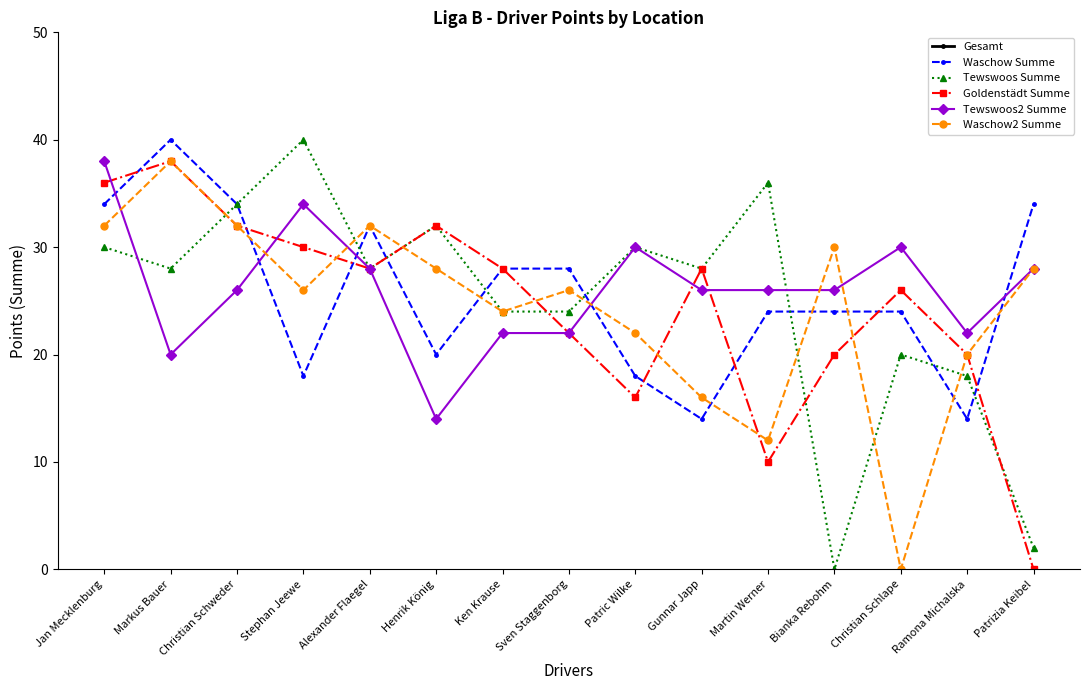

List the labels in order of Waschow Summe value, largest first.

Markus Bauer, Jan Mecklenburg, Christian Schweder, Patrizia Keibel, Alexander Flaegel, Ken Krause, Sven Staggenborg, Martin Werner, Bianka Rebohm, Christian Schlape, Henrik König, Stephan Jeewe, Patric Wilke, Gunnar Japp, Ramona Michalska